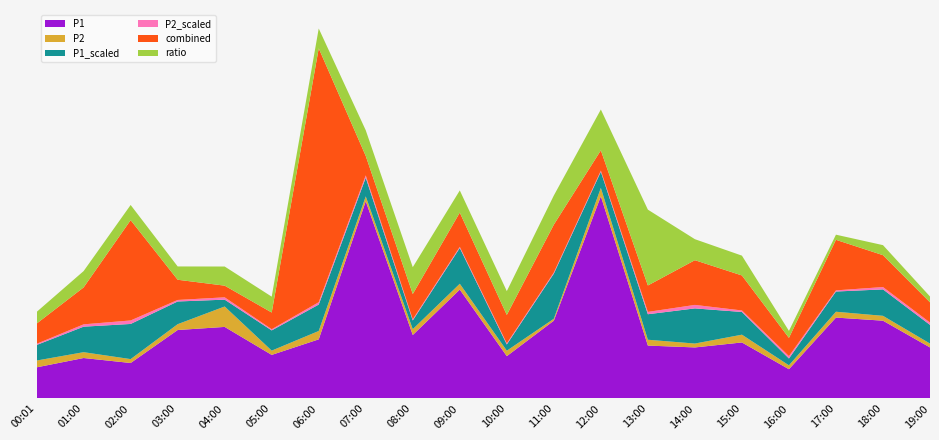

Does the chart have visible grid lines?

No